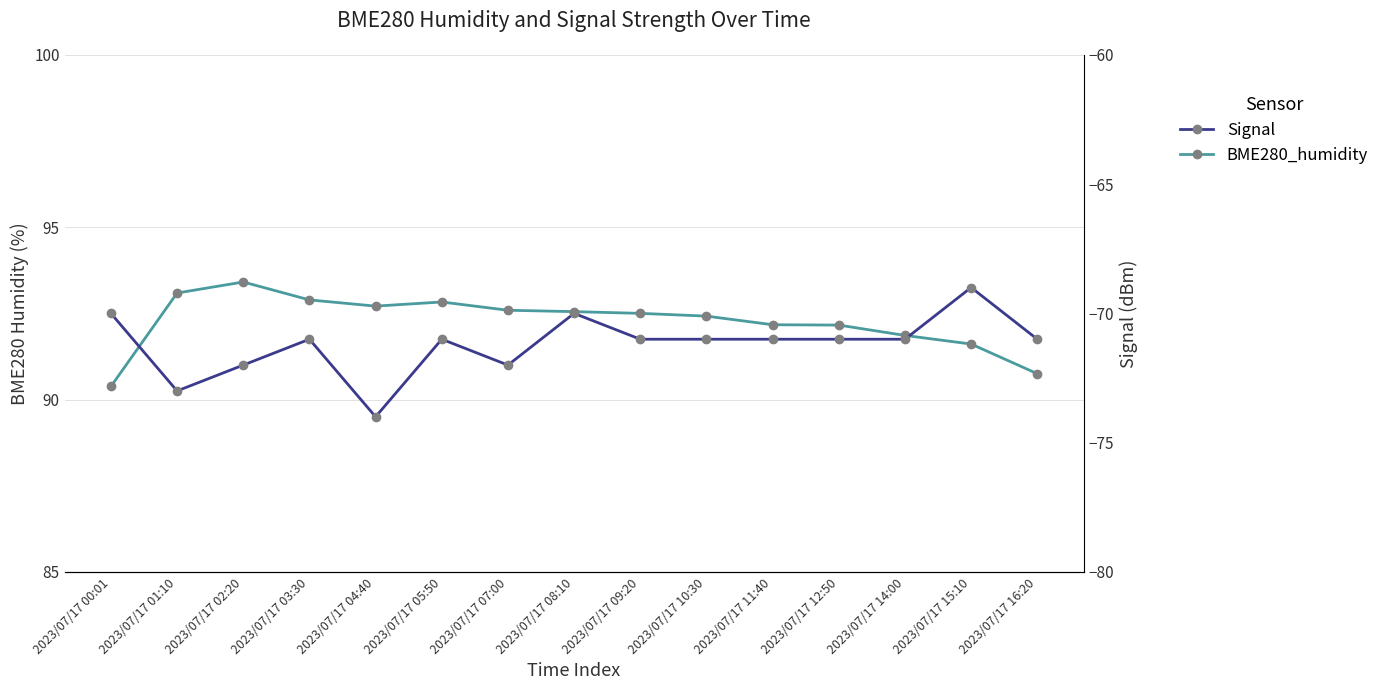

How many lines are shown in the chart?

2